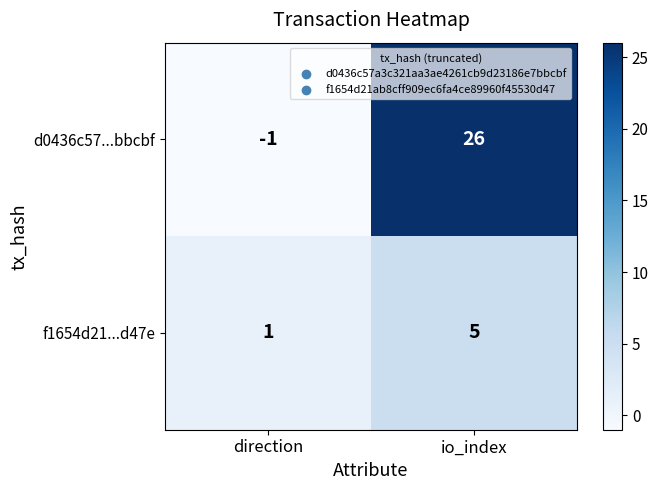

At which label is d0436c57...bbcbf closest to 12?

direction